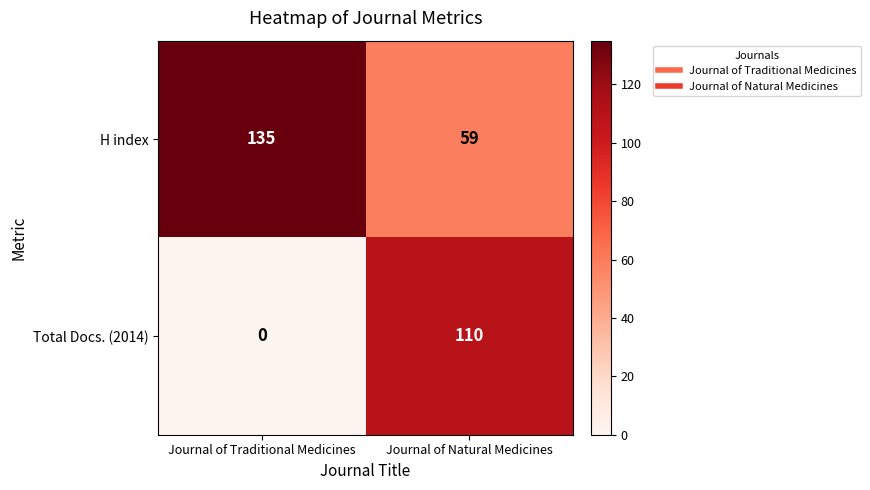

At which category does the chart reach its peak across all series?

Journal of Traditional Medicines